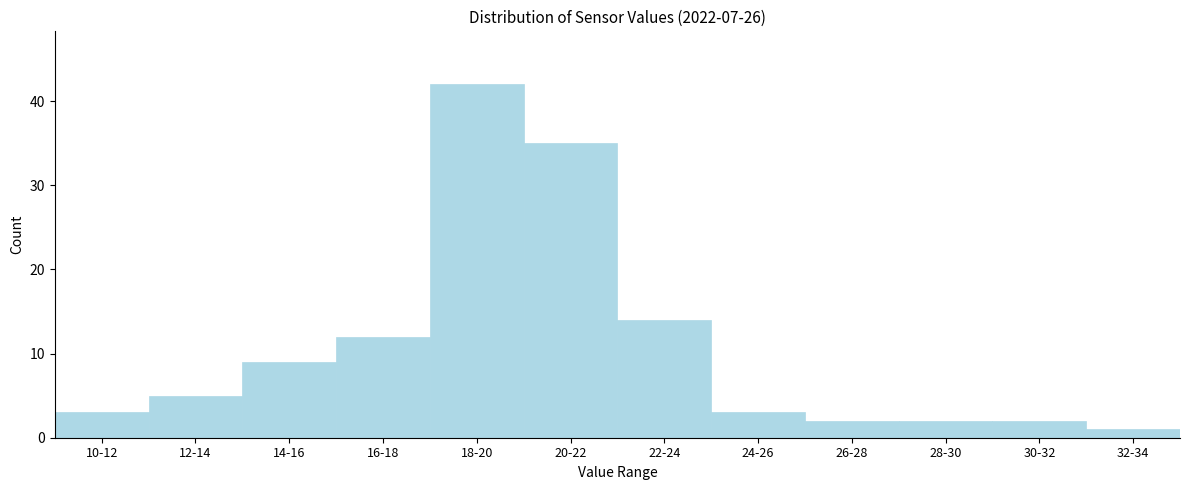

Reading left to right, transcribe all the data shown in this chart.

3	5	9	12	42	35	14	3	2	2	2	1